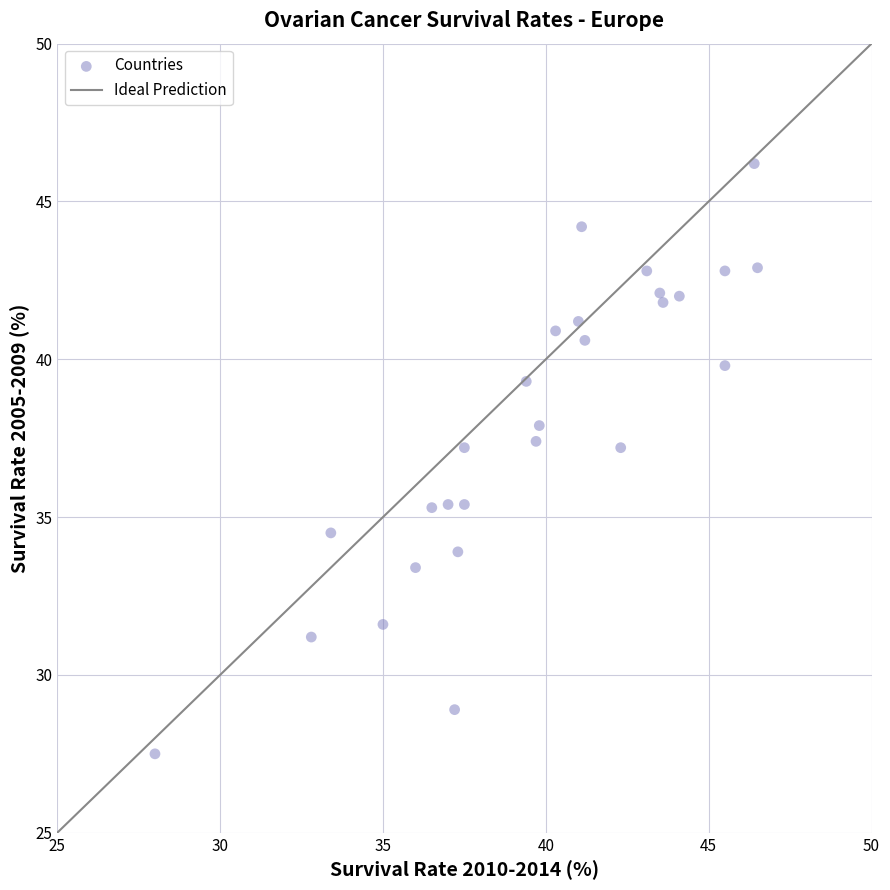

What is the range of Y values (max minus min)?

18.7